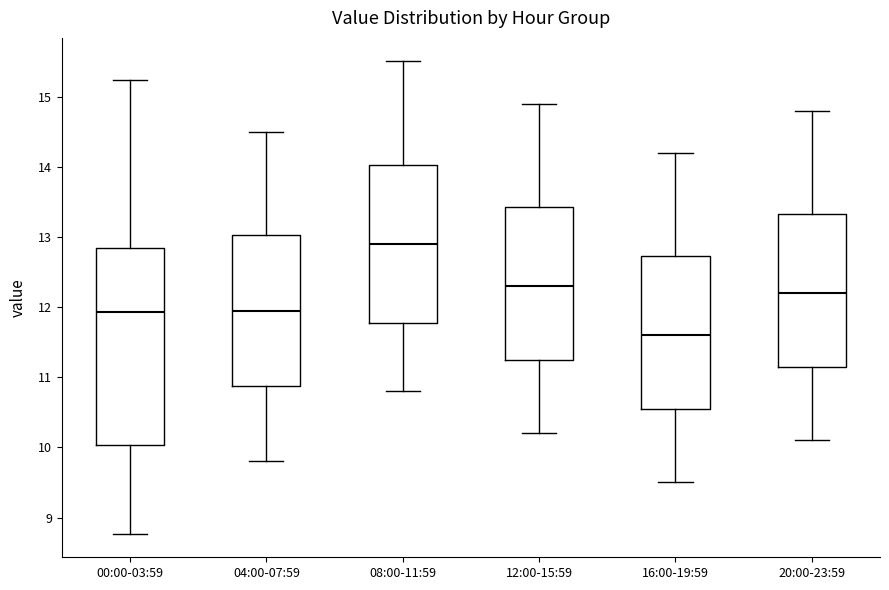

Comparing the boxes themselves (not the whiskers), which one is the tallest?

00:00-03:59